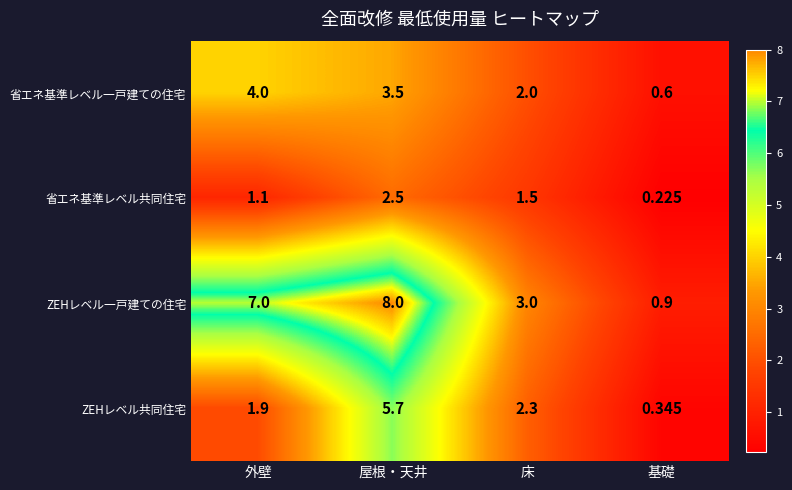

Is the value of 省エネ基準レベル共同住宅 at 外壁 greater than the value of 省エネ基準レベル一戸建ての住宅 at 床?

No